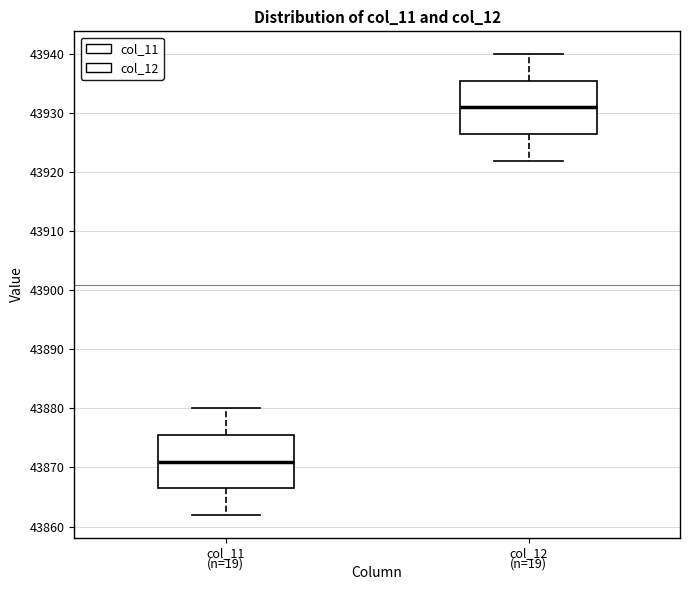

Reading left to right, read every box against the y-axis: the position of its median line, the range the box covers, and the ends of its whiskers. The values are not printed on the chart, so give them approximately, as read against the axis.

col_11: median 43871, box 43867 to 43876, whiskers 43862 to 43880
col_12: median 43931, box 43927 to 43936, whiskers 43922 to 43940